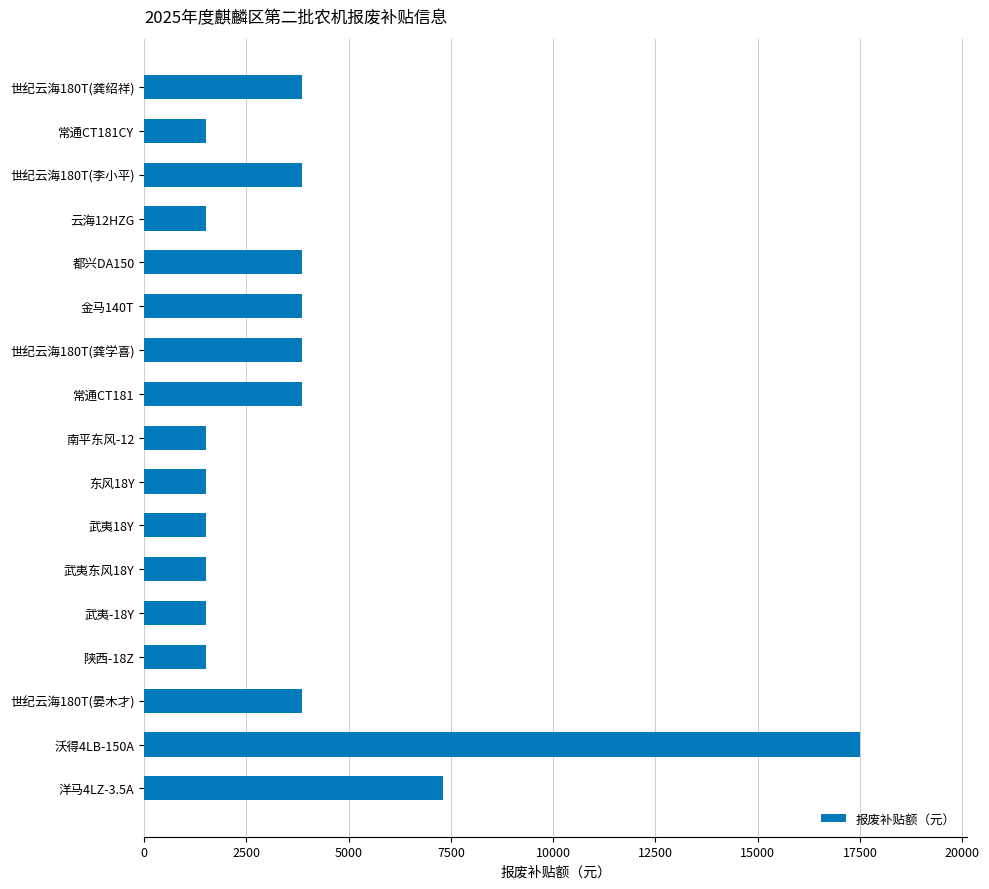

What is the sum of all values?

63750